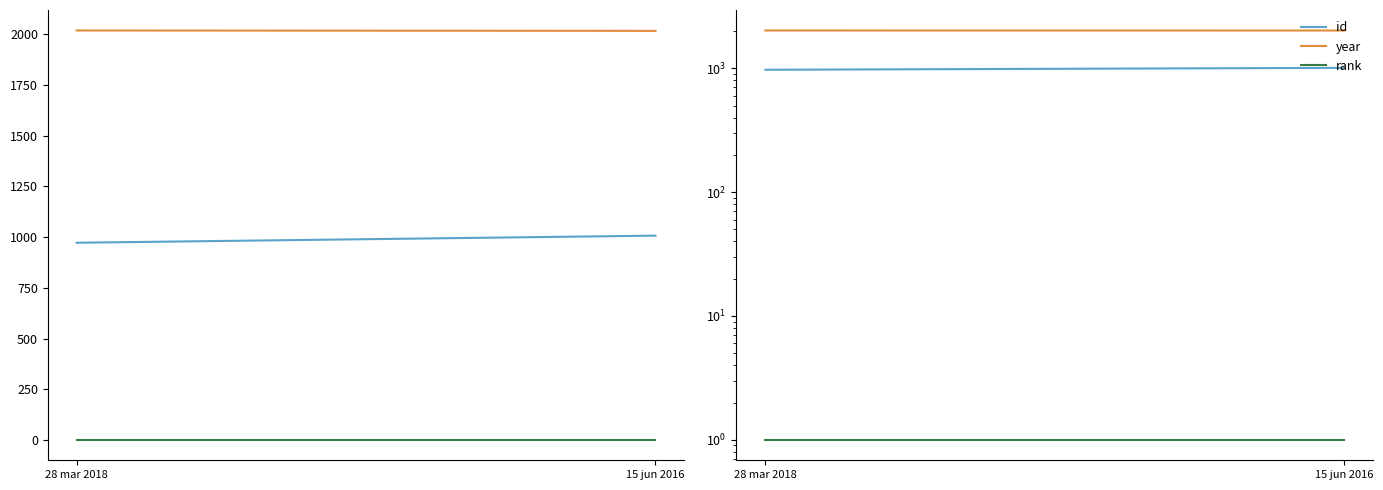

True or false: id has a value of 1288 at 28 mar 2018.

False